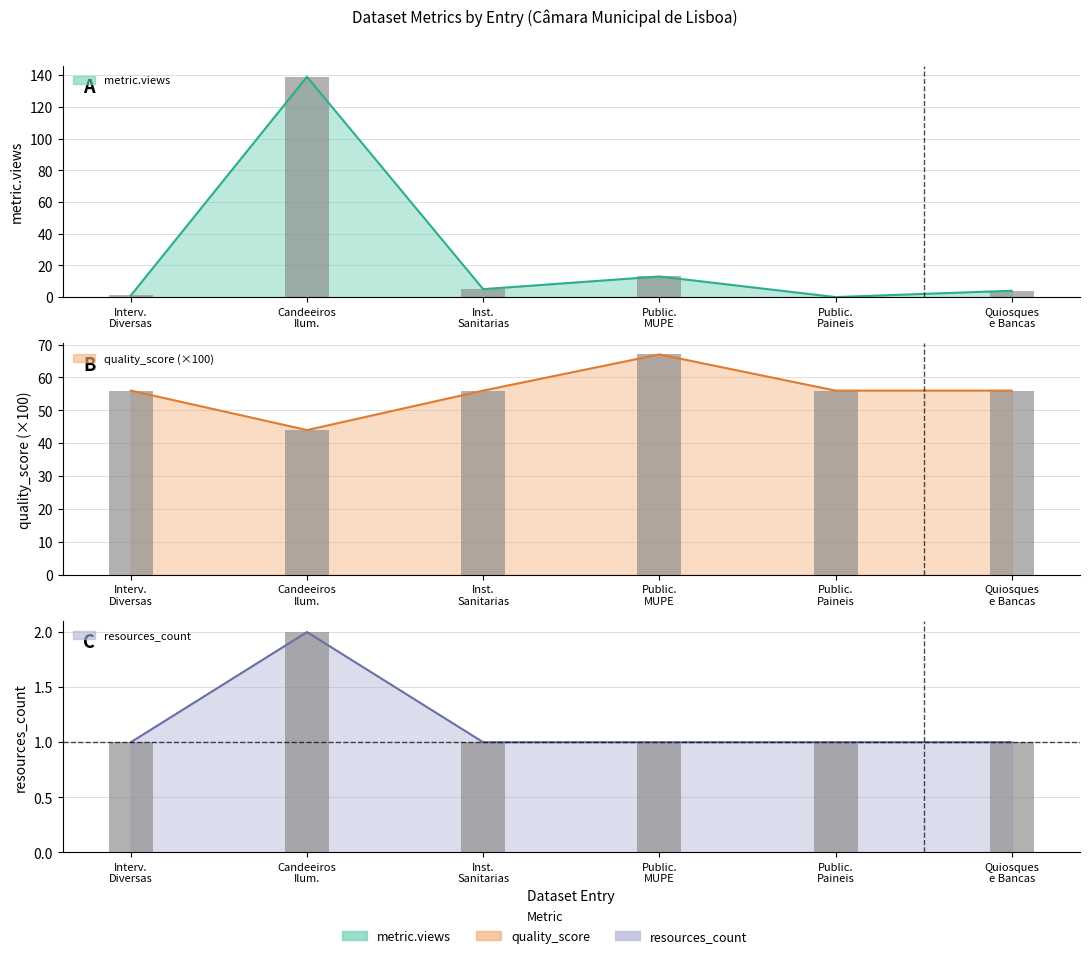

What is the total value across all series at Interv. Diversas?

58.0